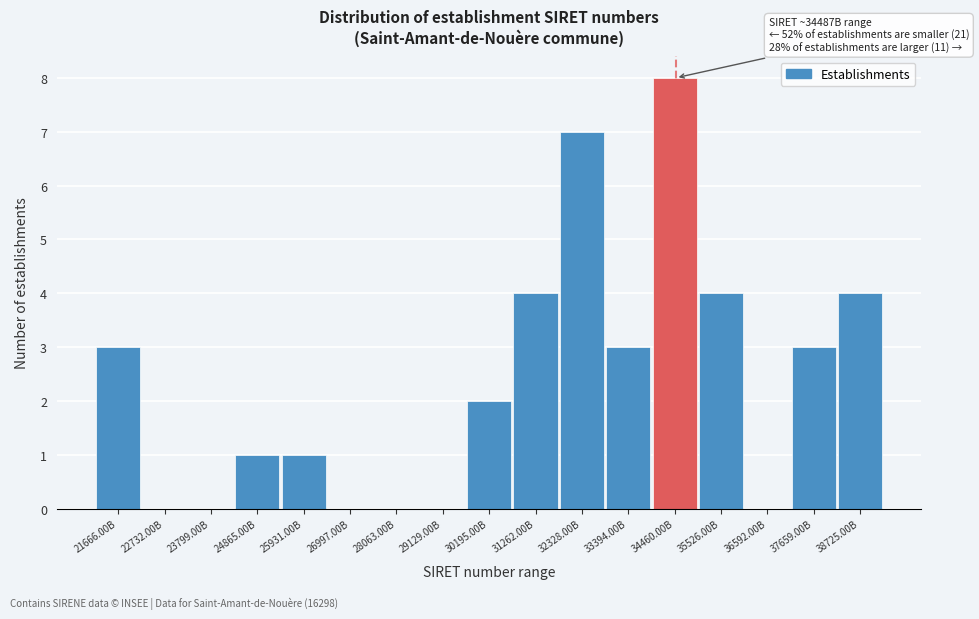

Reading left to right, list all the values displayed in this chart.

21666.00B=3	22732.00B=0	23799.00B=0	24865.00B=1	25931.00B=1	26997.00B=0	28063.00B=0	29129.00B=0	30195.00B=2	31262.00B=4	32328.00B=7	33394.00B=3	34460.00B=8	35526.00B=4	36592.00B=0	37659.00B=3	38725.00B=4